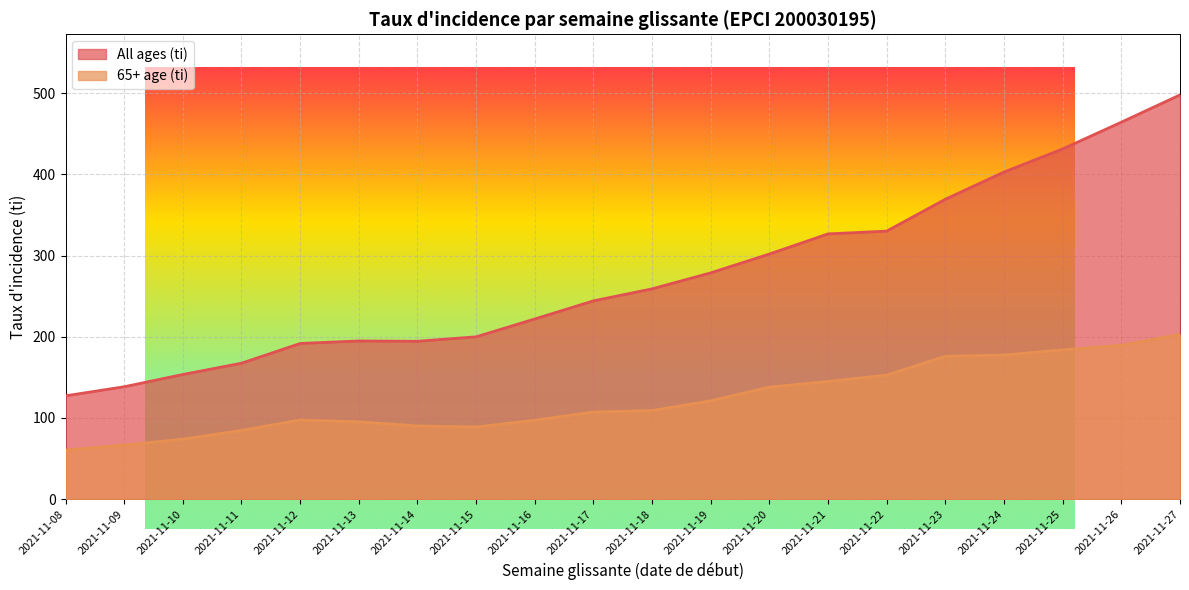

Which label corresponds to the smallest value in the chart?

2021-11-08